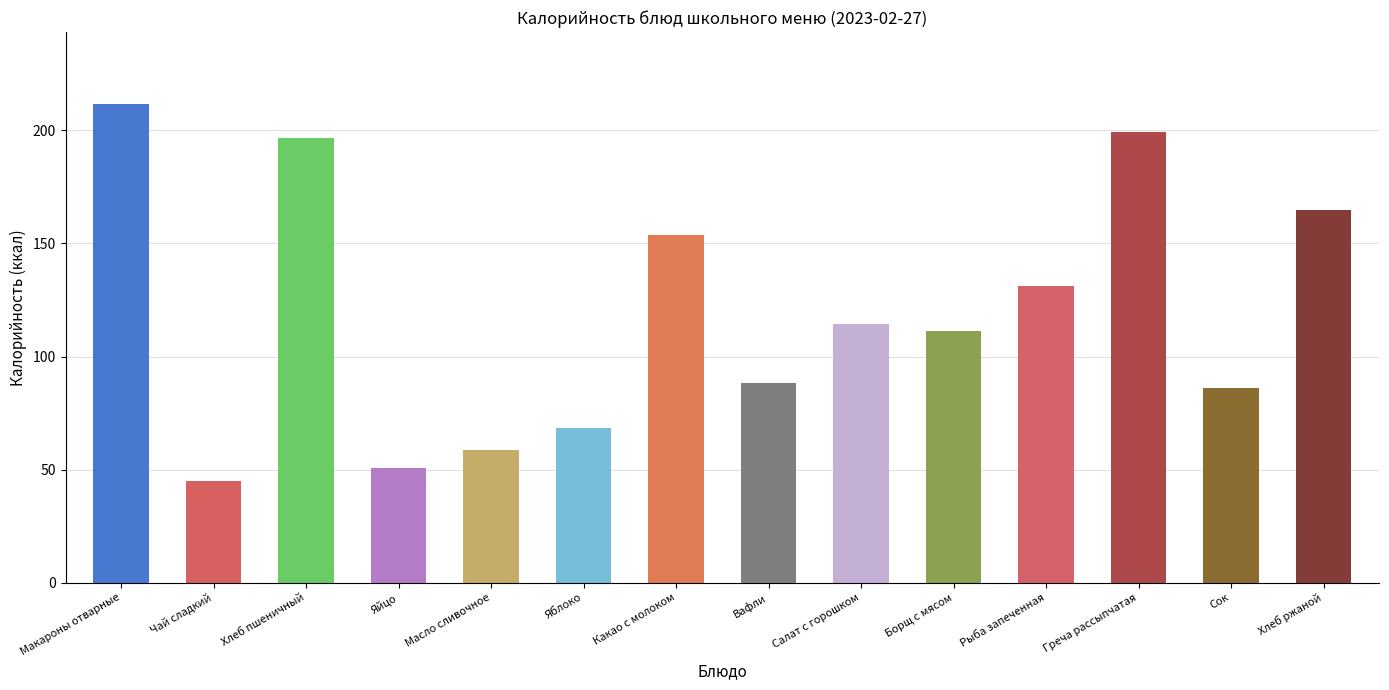

What position from the left is Хлеб ржаной?

14